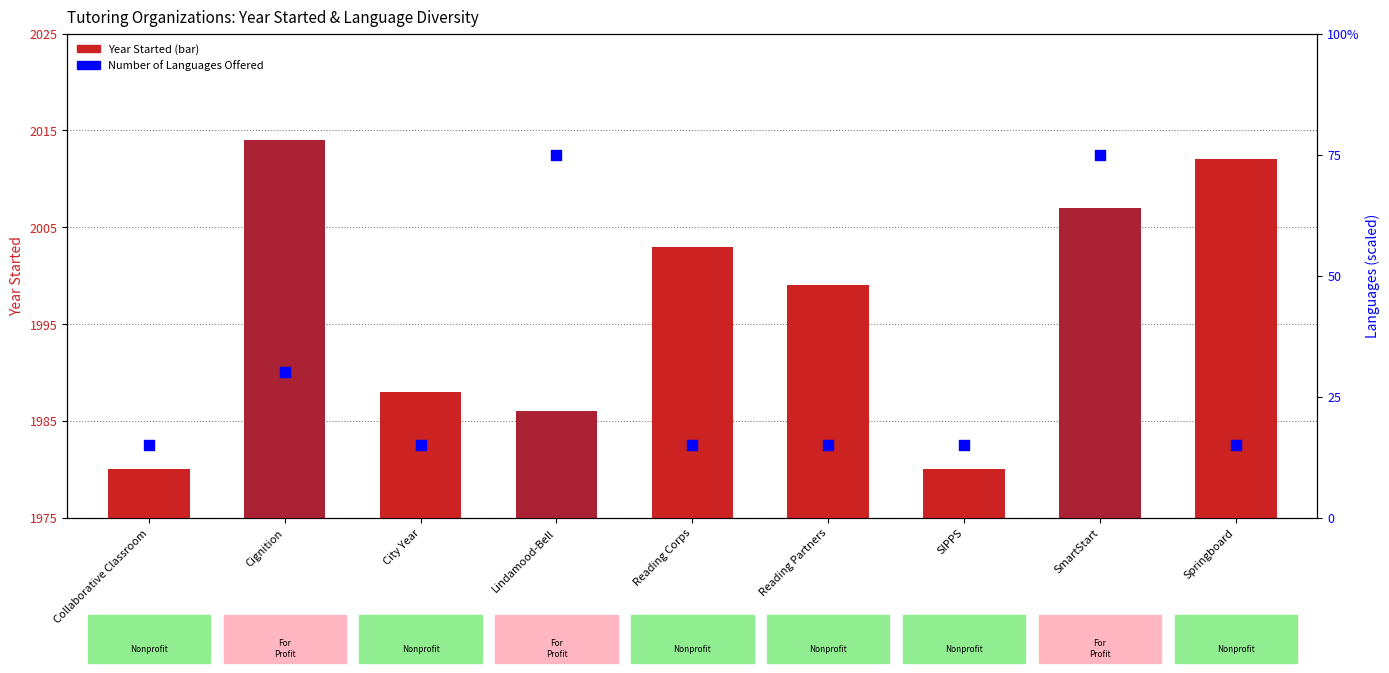

What is the total value across all series at SIPPS?

20